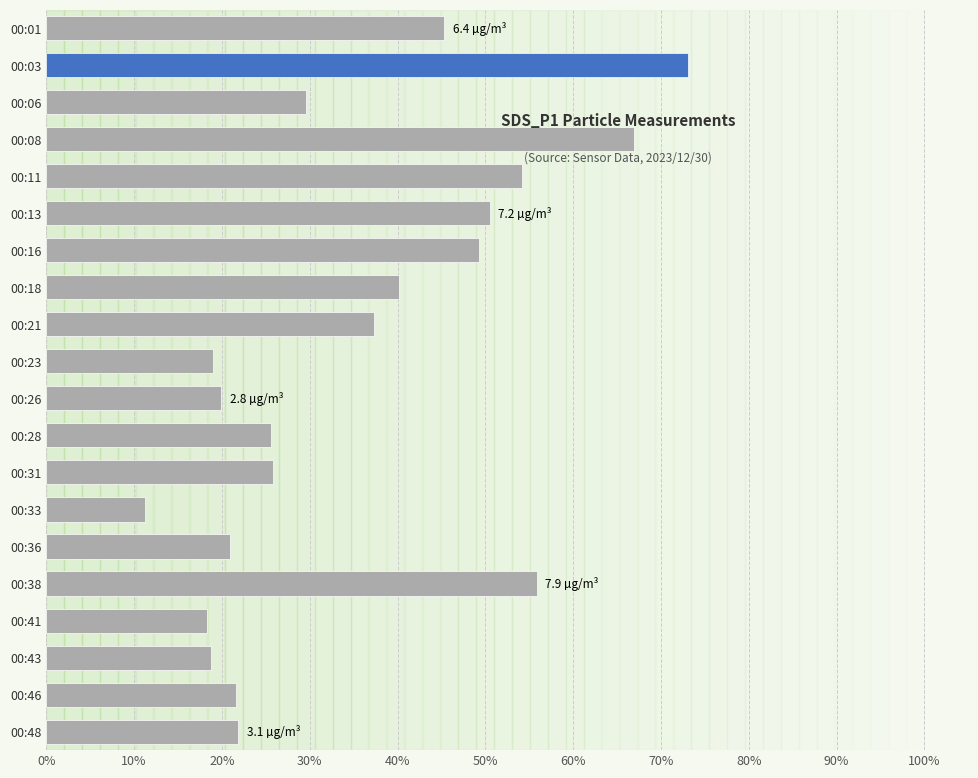

True or false: the data shows 0.8 at 15.

False